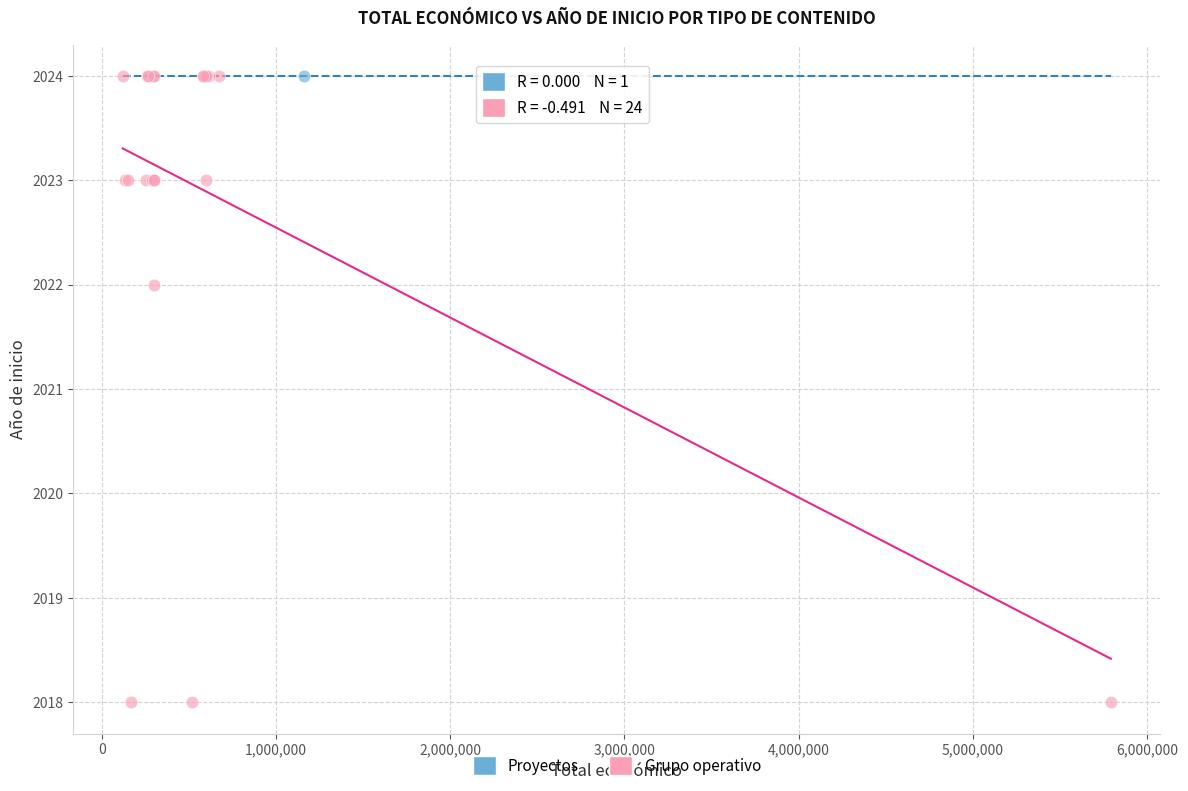

What are all the series names shown in the legend?

Proyectos, Grupo operativo